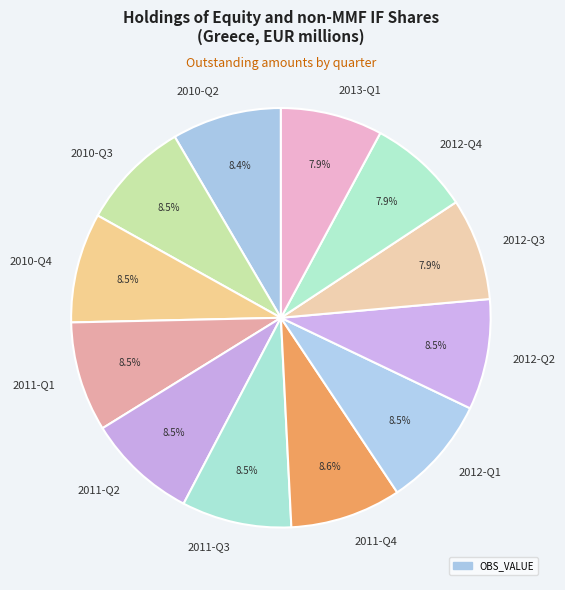

How much of the chart is everything except 2010-Q4?

91.5%